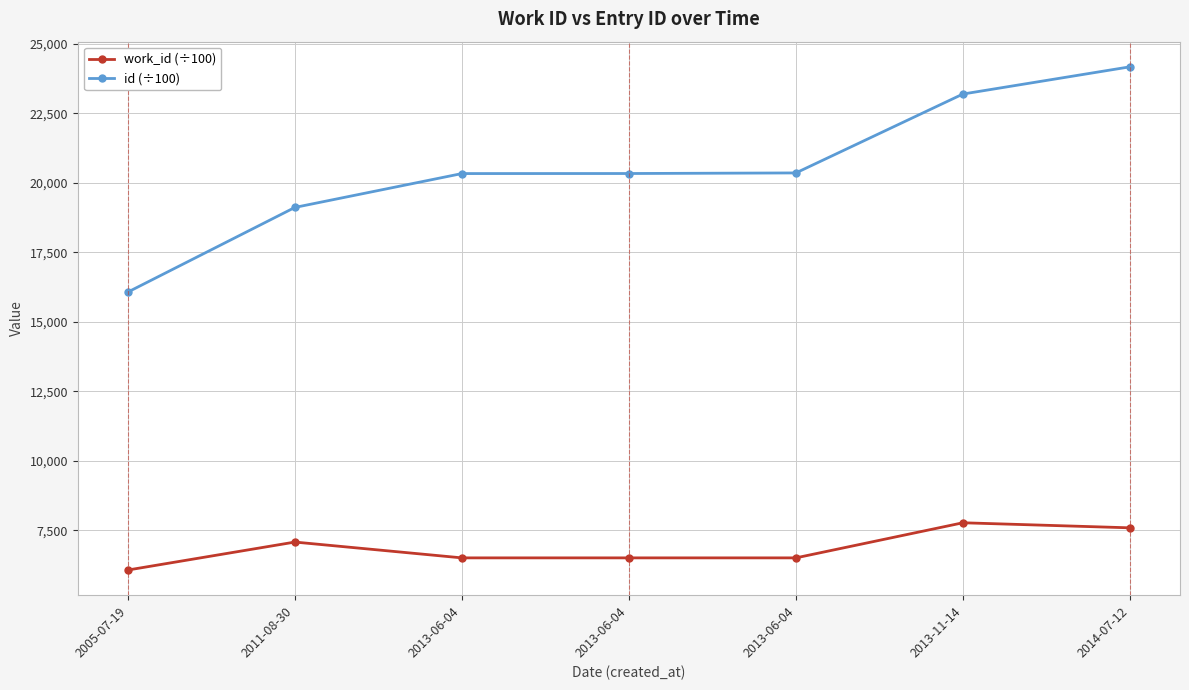

Does the chart have visible grid lines?

Yes